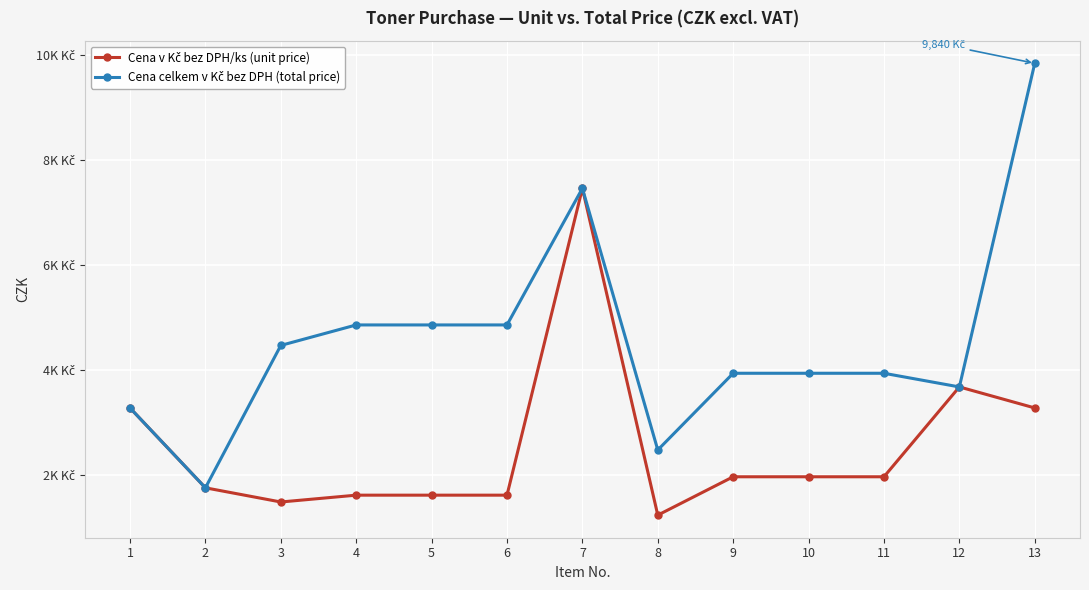

Is this an area chart (filled region under the line)?

No